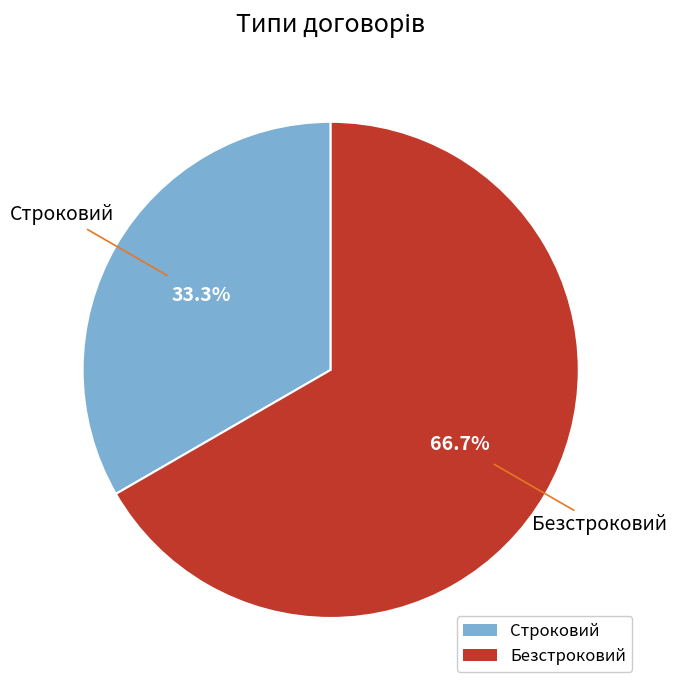

To the nearest percent, what percentage of the pie is Безстроковий?

67%